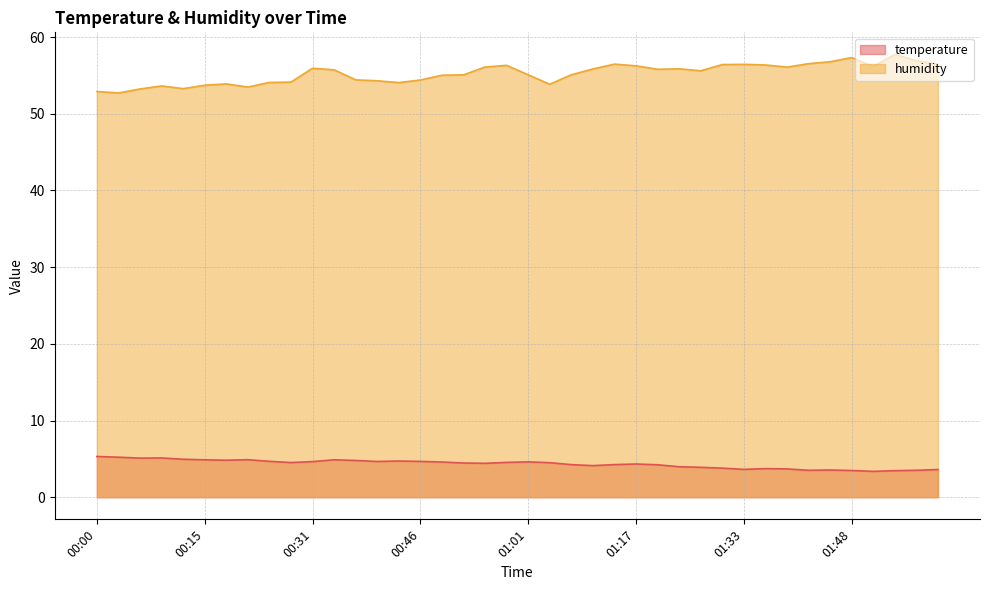

Which series changed the most between 01:27 and 01:42?

humidity